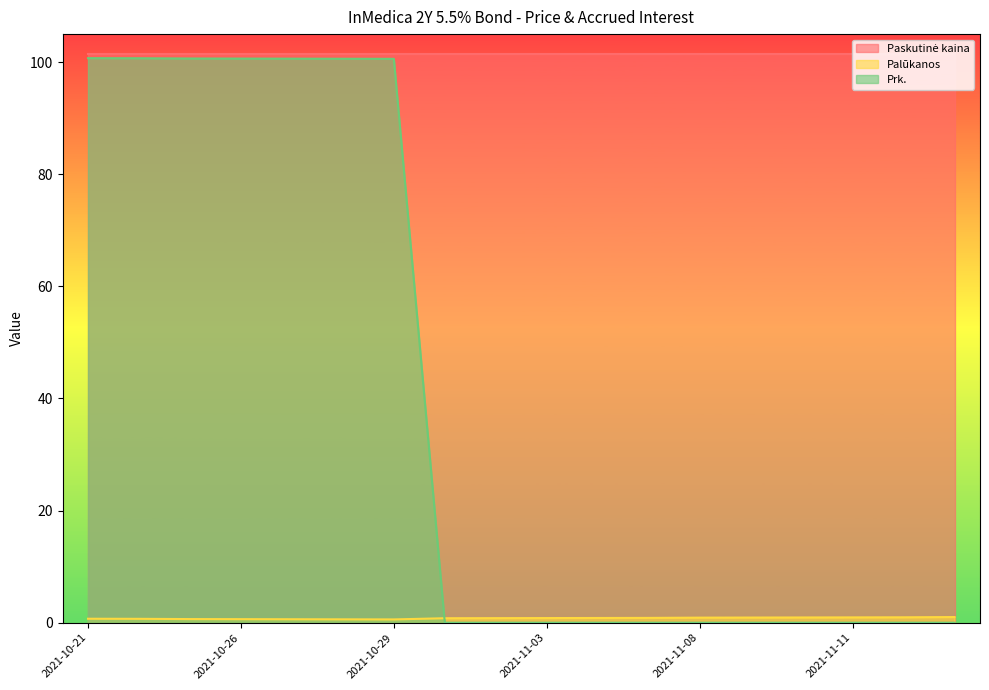

At which label does Palūkanos reach its peak?

2021-11-15